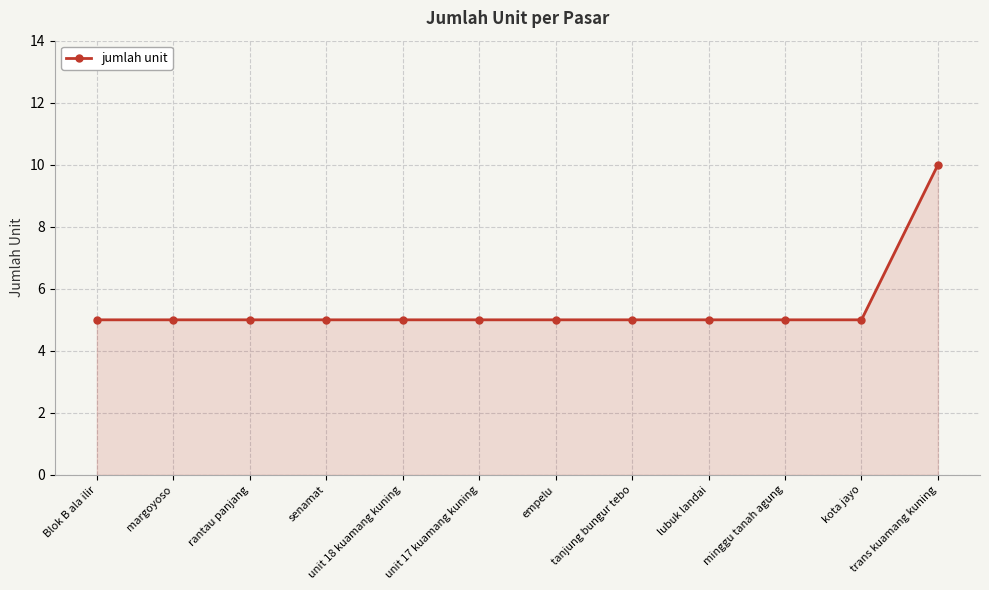

Which category has the highest value across all series?

trans kuamang kuning